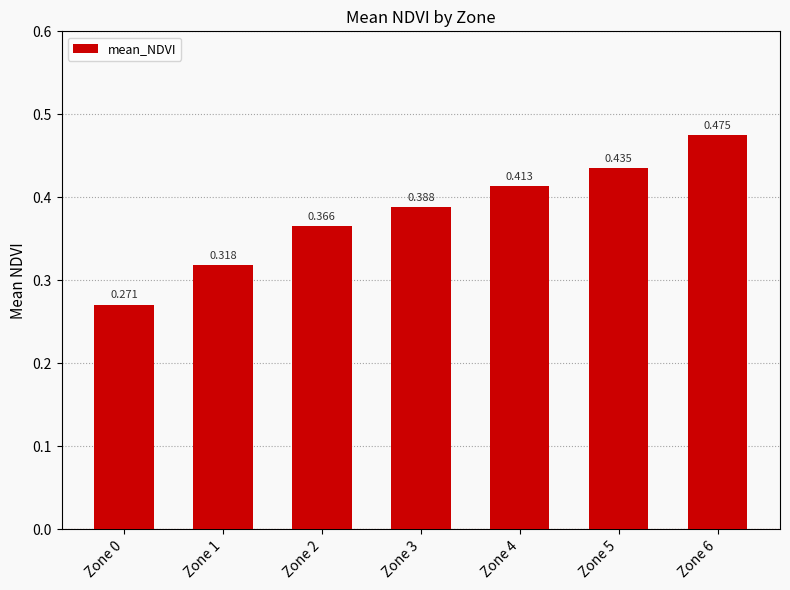

What is the sum of the values at Zone 5 and Zone 3?

0.8